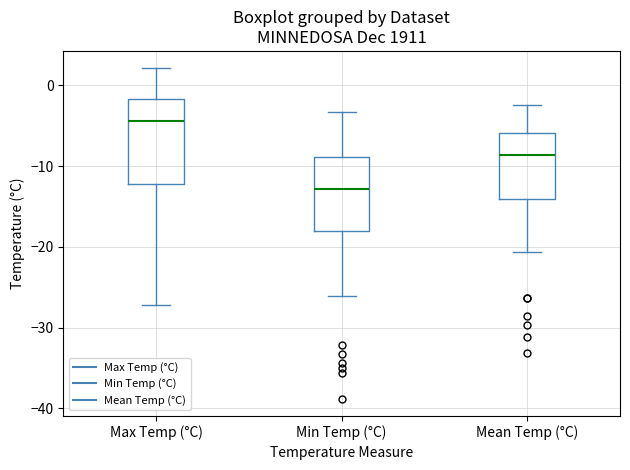

Which box's median line is the highest?

Max Temp (°C)